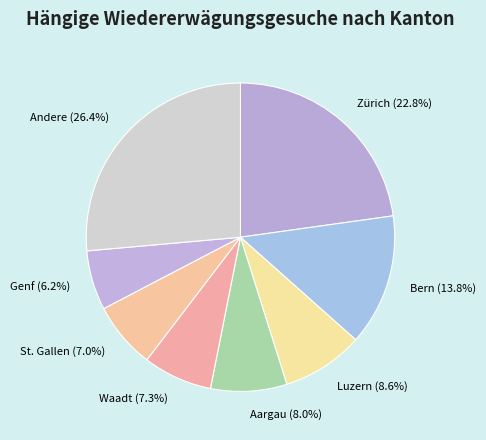

What percentage is NOT represented by Andere (26.4%)?

73.6%